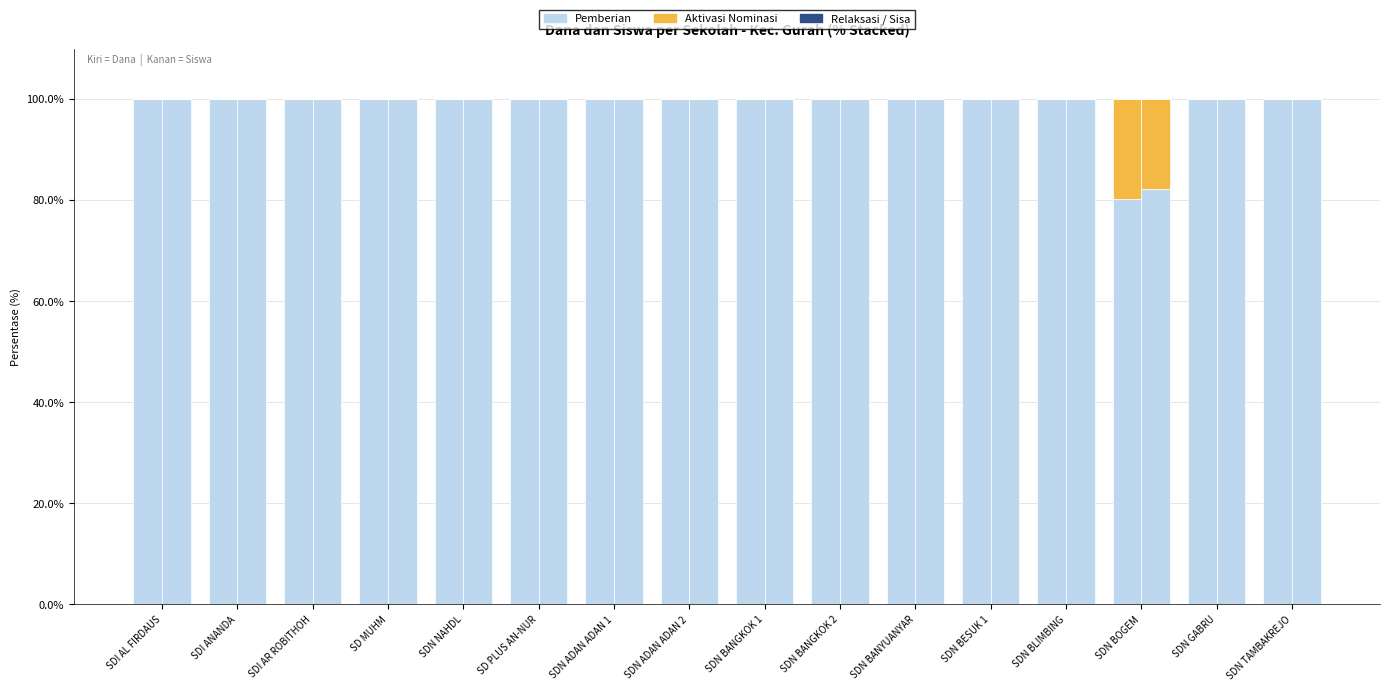

At SDN BANYUANYAR, list the series in order from largest to smallest.

Pemberian, Aktivasi Nominasi, Relaksasi / Sisa